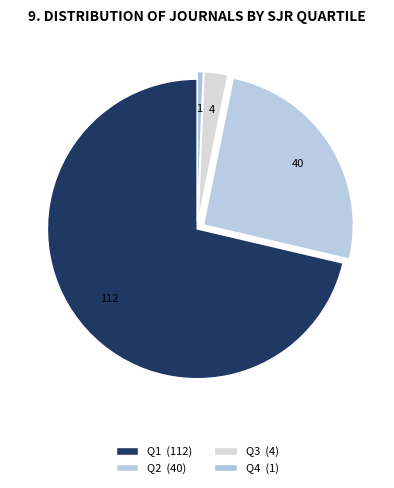

Between Q2 and Q1, which is larger?

Q1